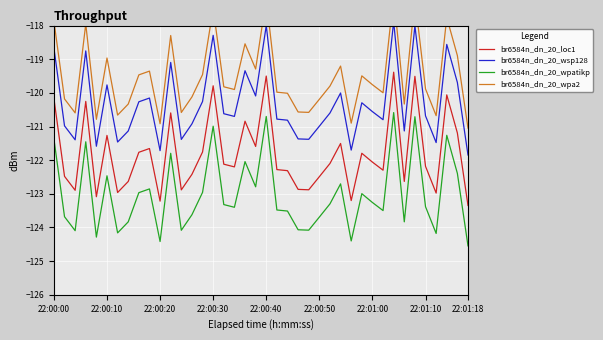

How many interior local peaks does the br6584n_dn_20_loc1 series have?

12